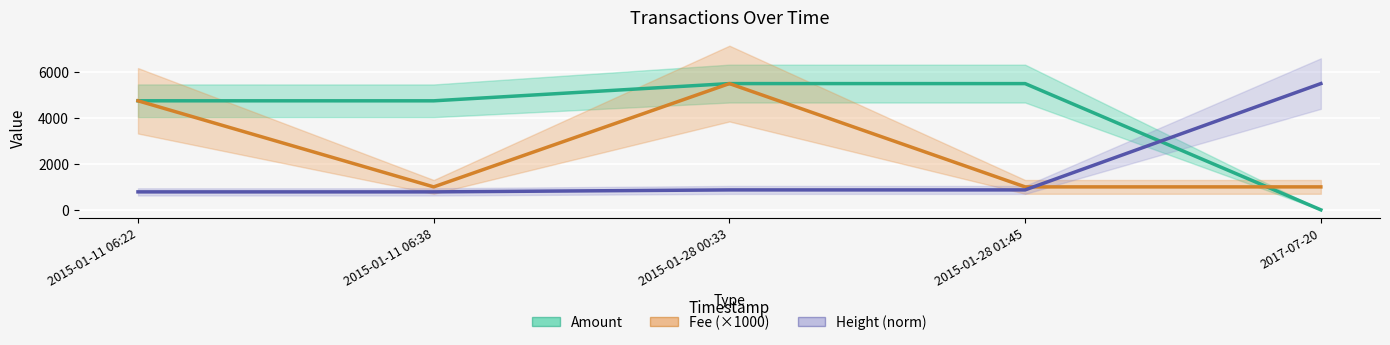

List the series in order of their overall mean, highest first.

Amount, Fee (×1000), Height (norm)